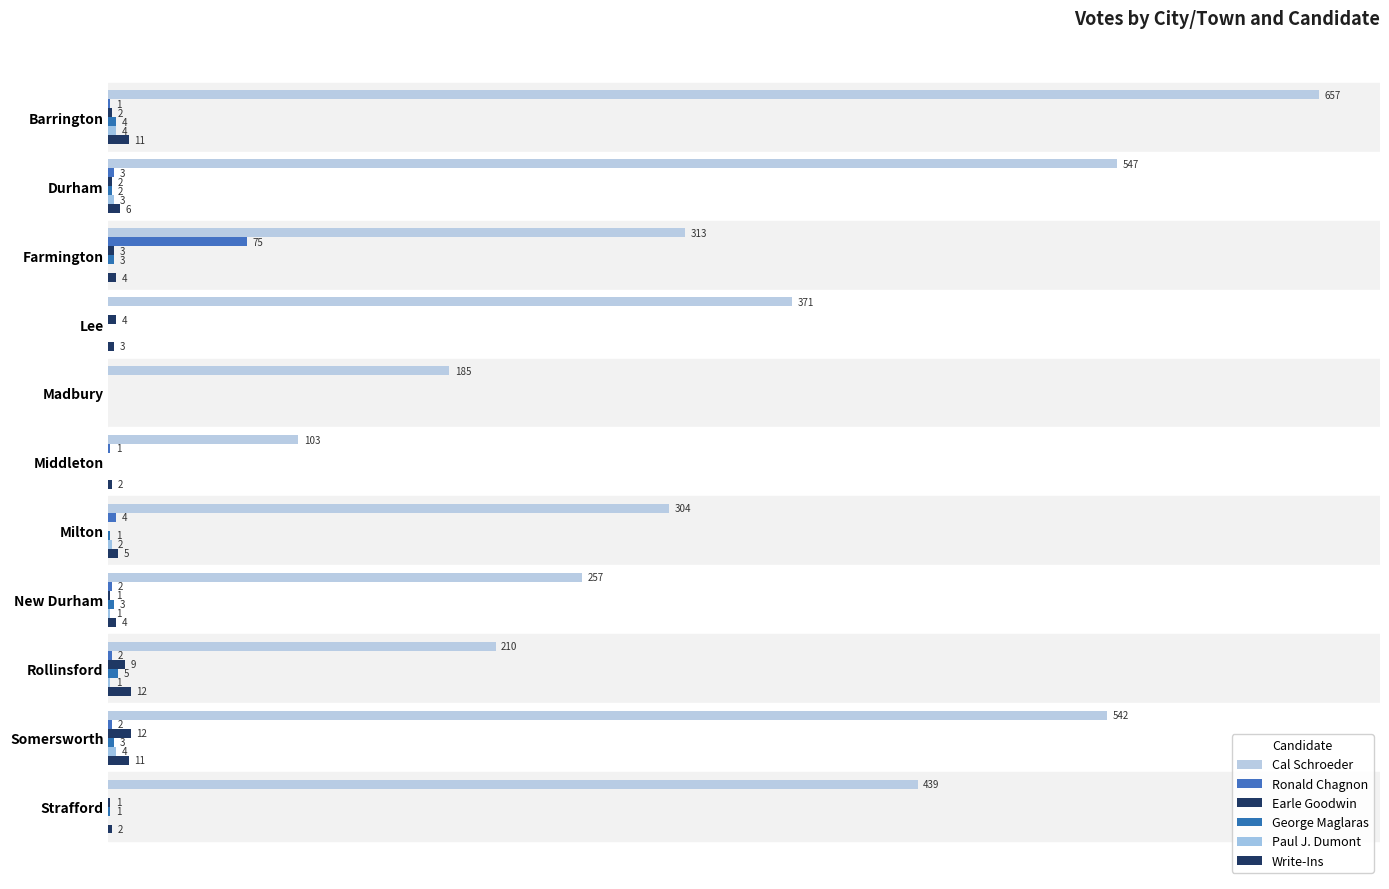

What is the value of the George Maglaras bar at the 7th from the left?

1